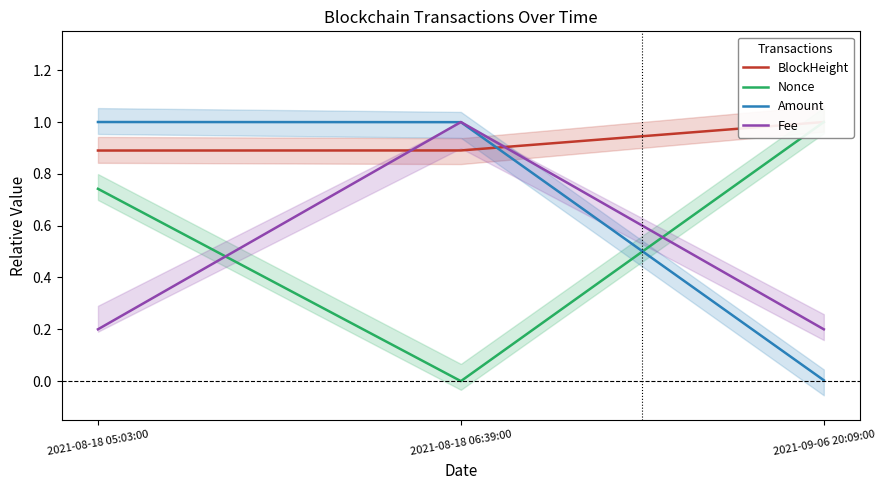

Which category has the lowest value across all series?

2021-08-18 06:39:00